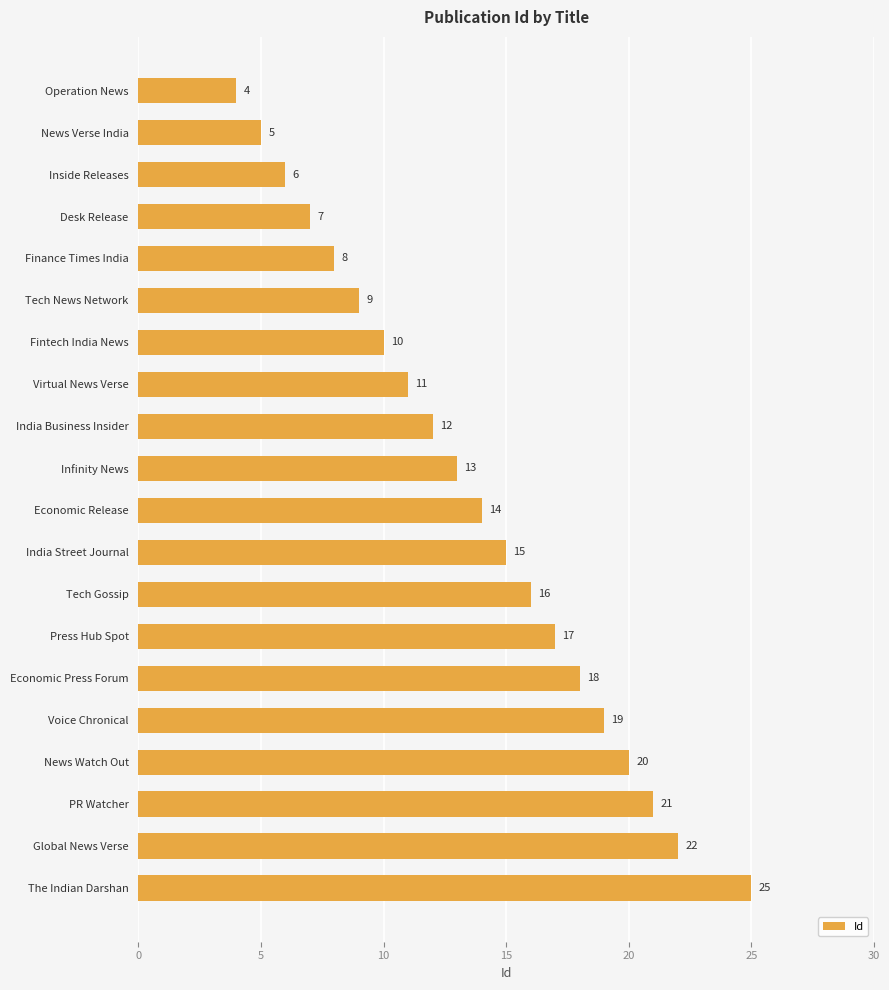

Does the chart contain any negative values?

No